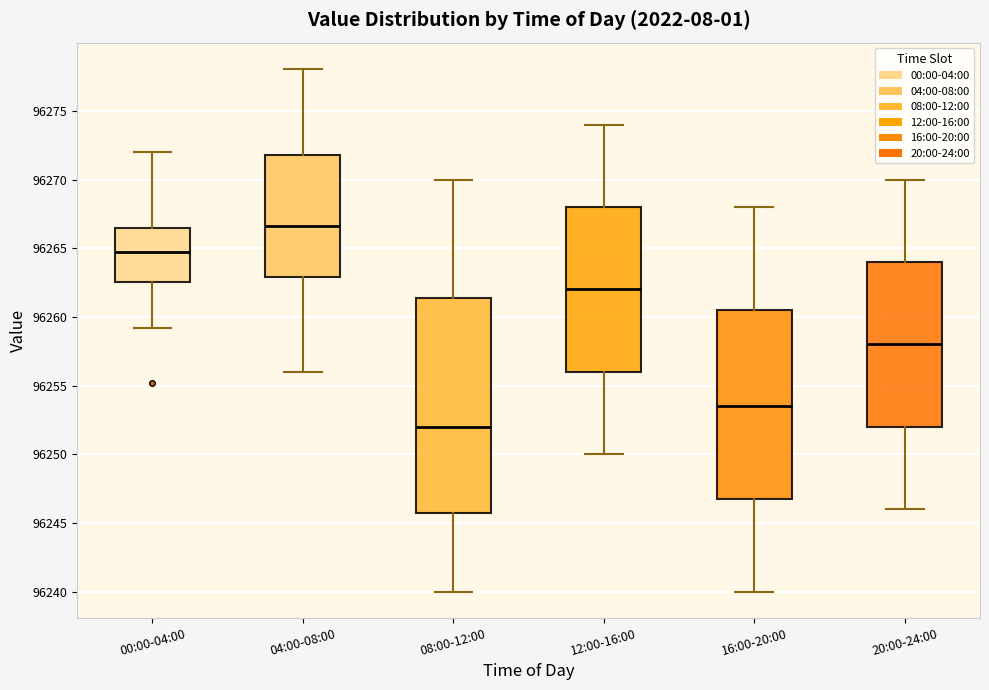

Where does the lower whisker of the box for 08:00-12:00 end on the y-axis? The values are not printed on the chart, so give them approximately, as read against the axis.

96240.0